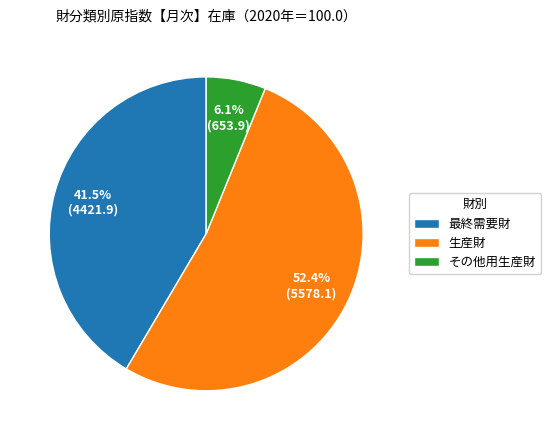

Which category accounts for the majority?

生産財